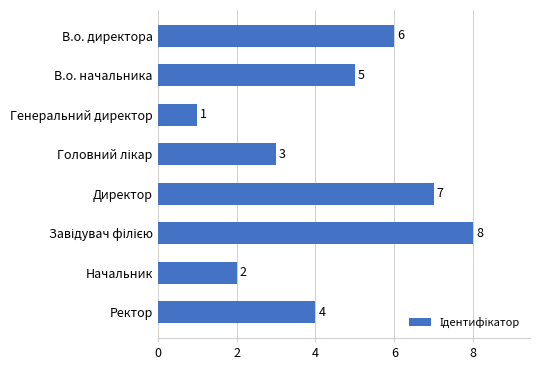

What is the label of the 4th bar from the bottom?

Директор